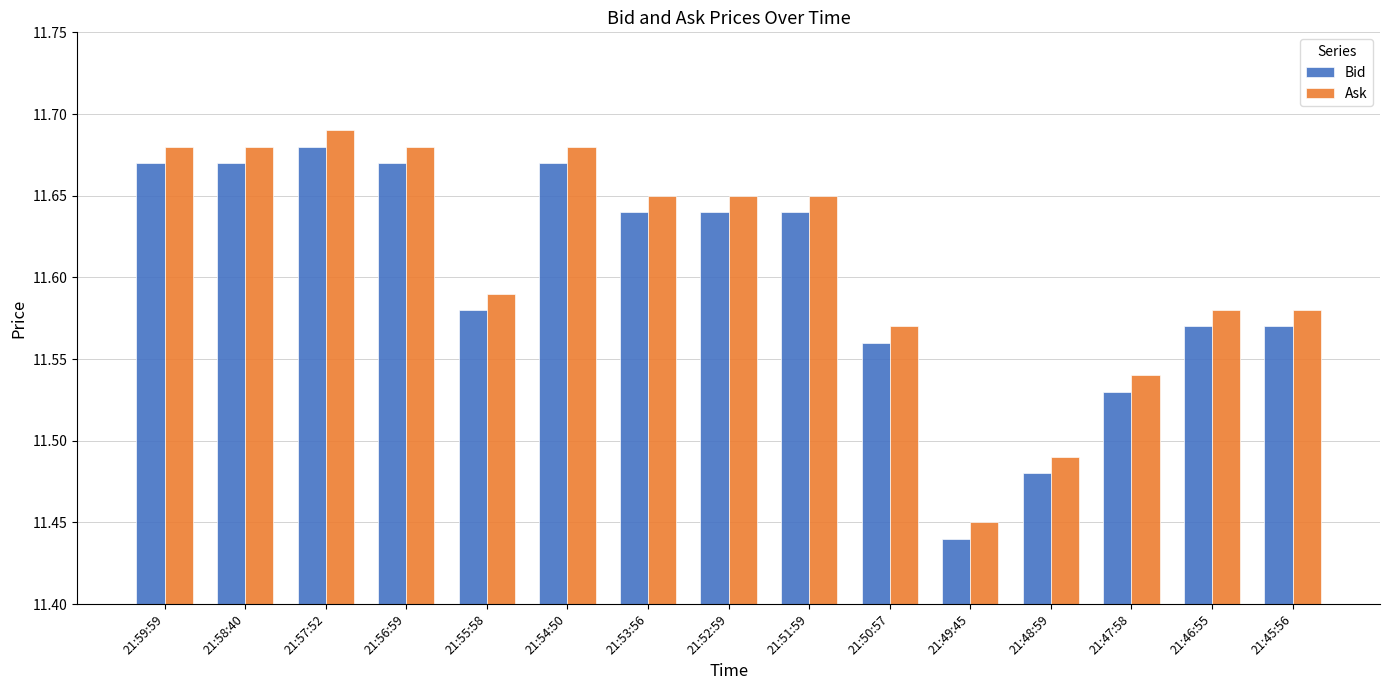

List the series in order of their peak value, highest first.

Ask, Bid